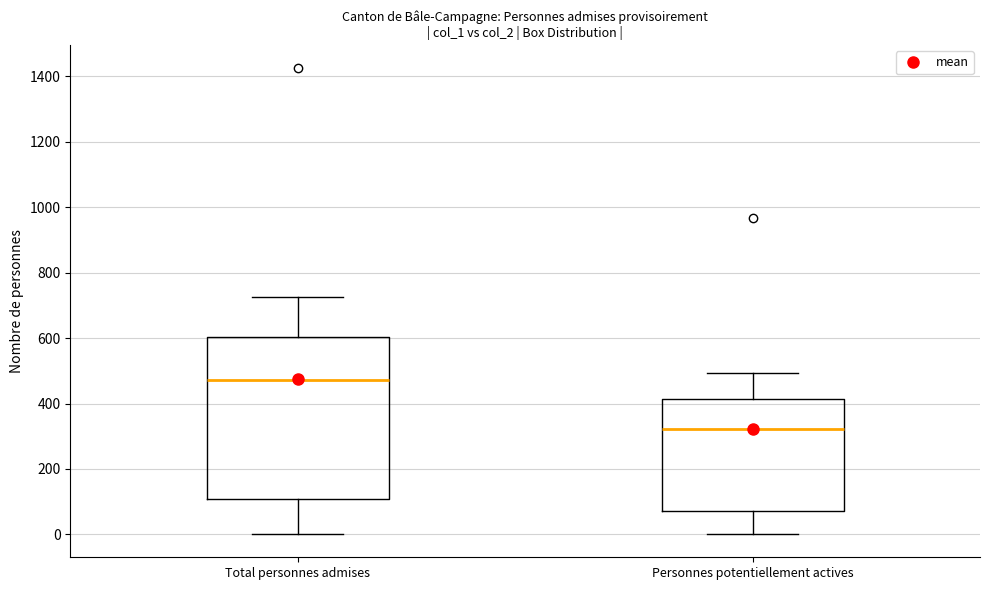

Reading left to right, read every box against the y-axis: the position of its median line, the range the box covers, and the ends of its whiskers. The values are not printed on the chart, so give them approximately, as read against the axis.

Total personnes admises: median 480, box 100 to 600, whiskers 0 to 720
Personnes potentiellement actives: median 320, box 80 to 420, whiskers 0 to 500